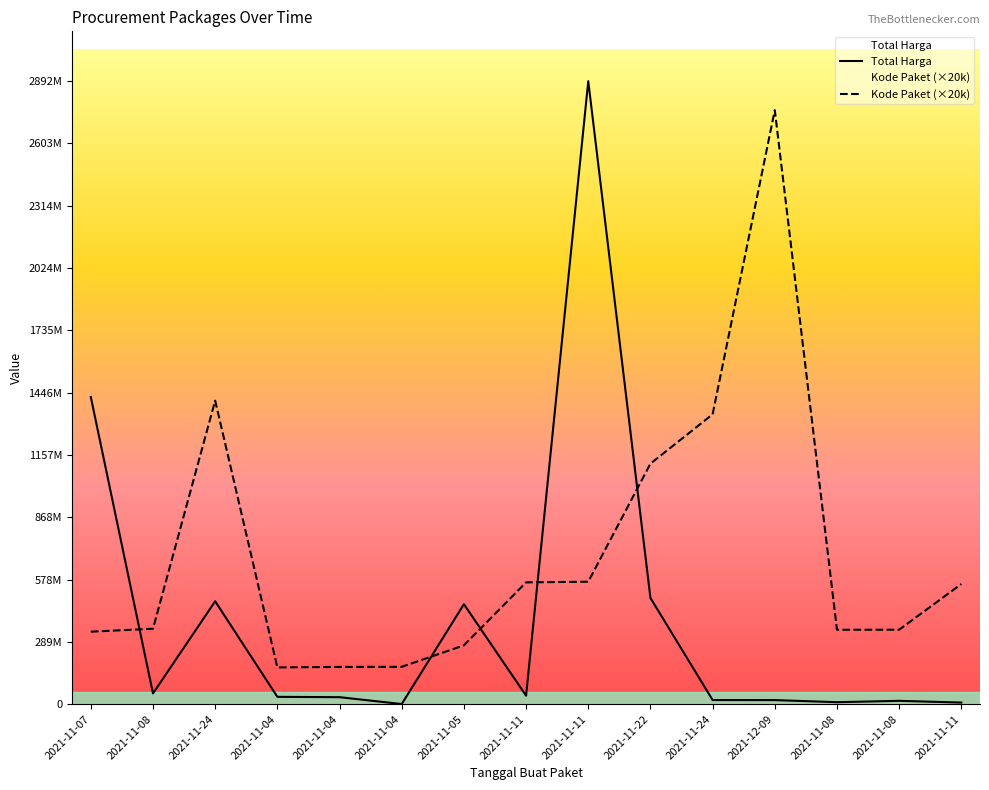

What is the label of the 15th point from the right?

2021-11-07